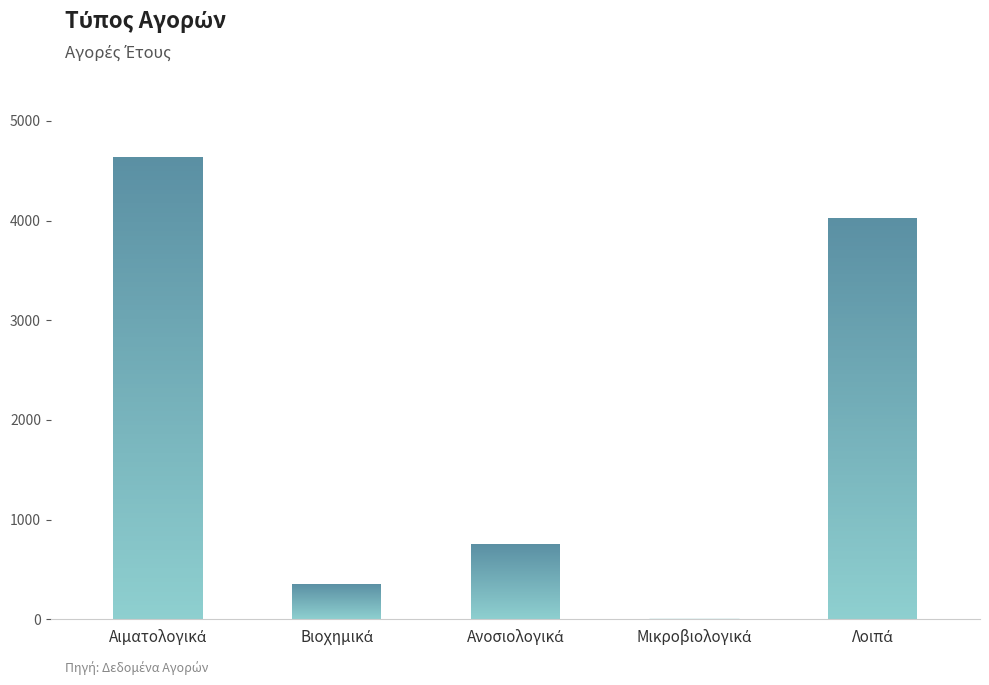

Reading left to right, transcribe all the data shown in this chart.

4635.3	356.7	752.6	0.0	4025.8